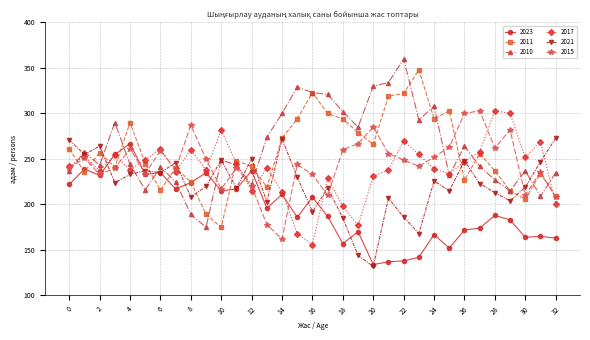

What is the greatest value displayed?

360